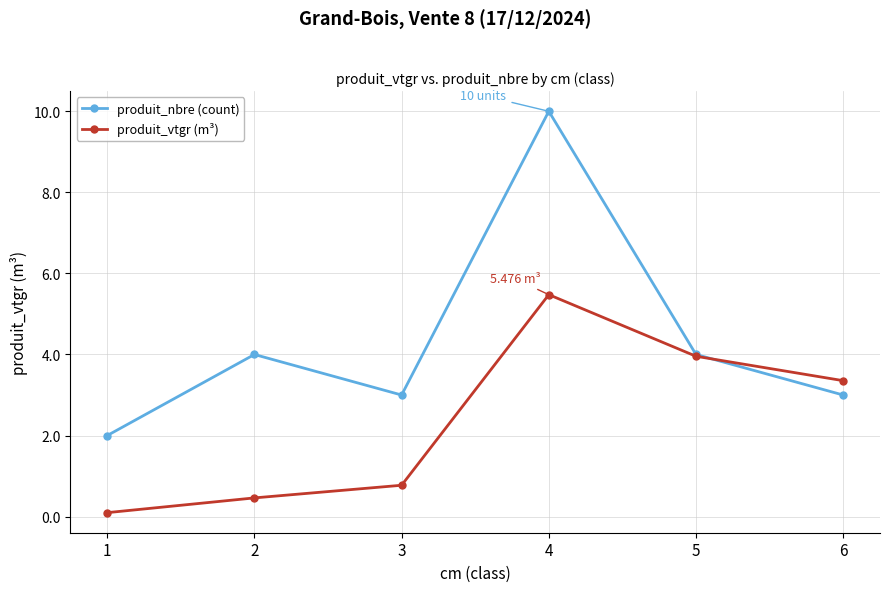

What is the sum of the produit_nbre (count) values at 5 and 1?

6.0